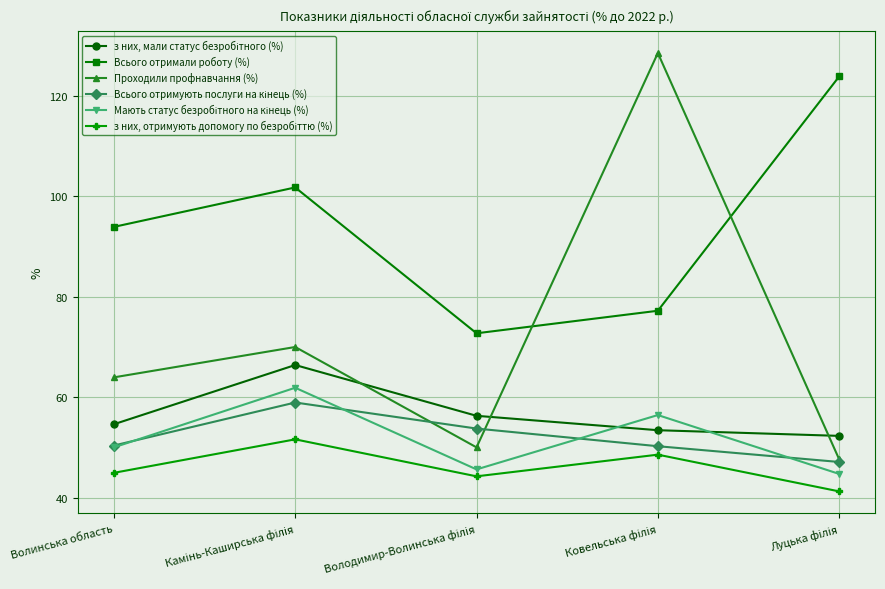

What is the smallest value displayed?

41.2